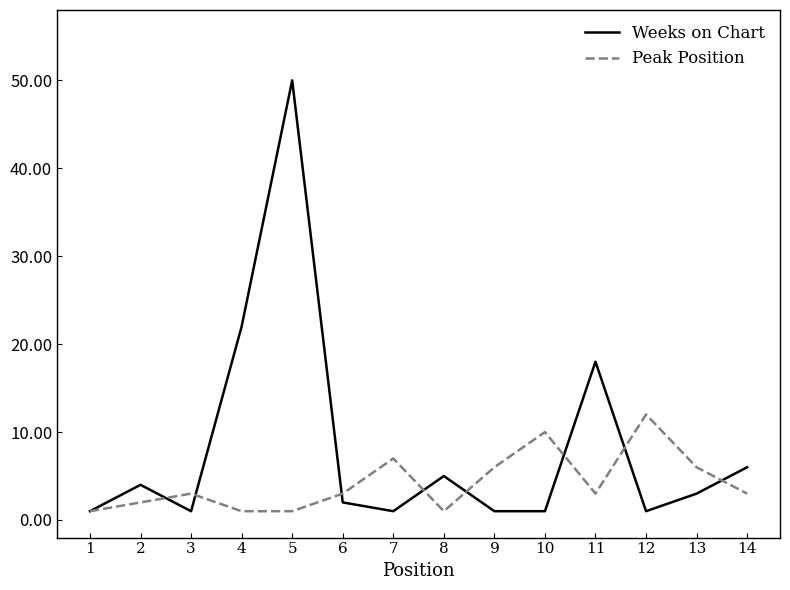

How many lines are shown in the chart?

2